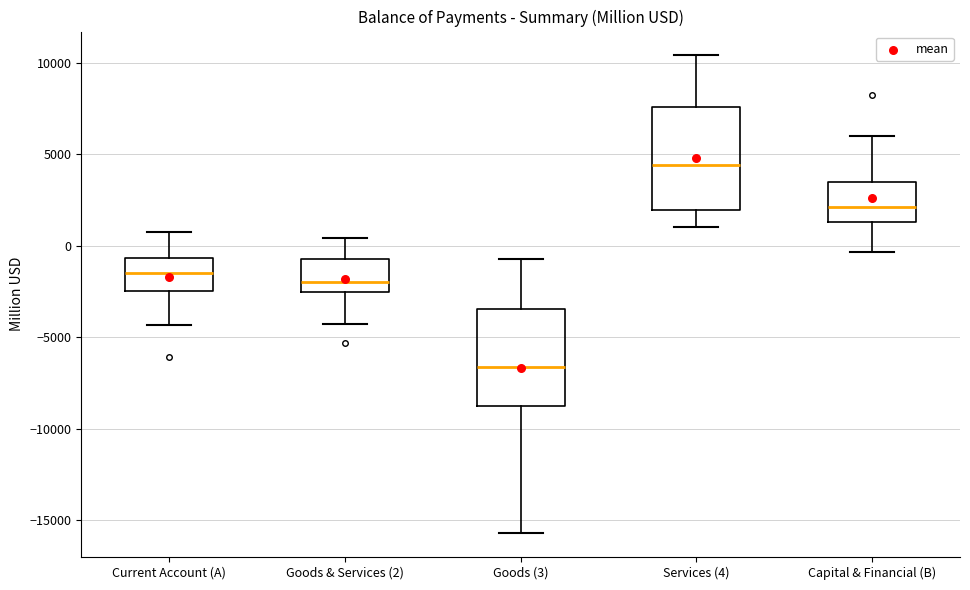

Which box's median line is the lowest?

Goods (3)